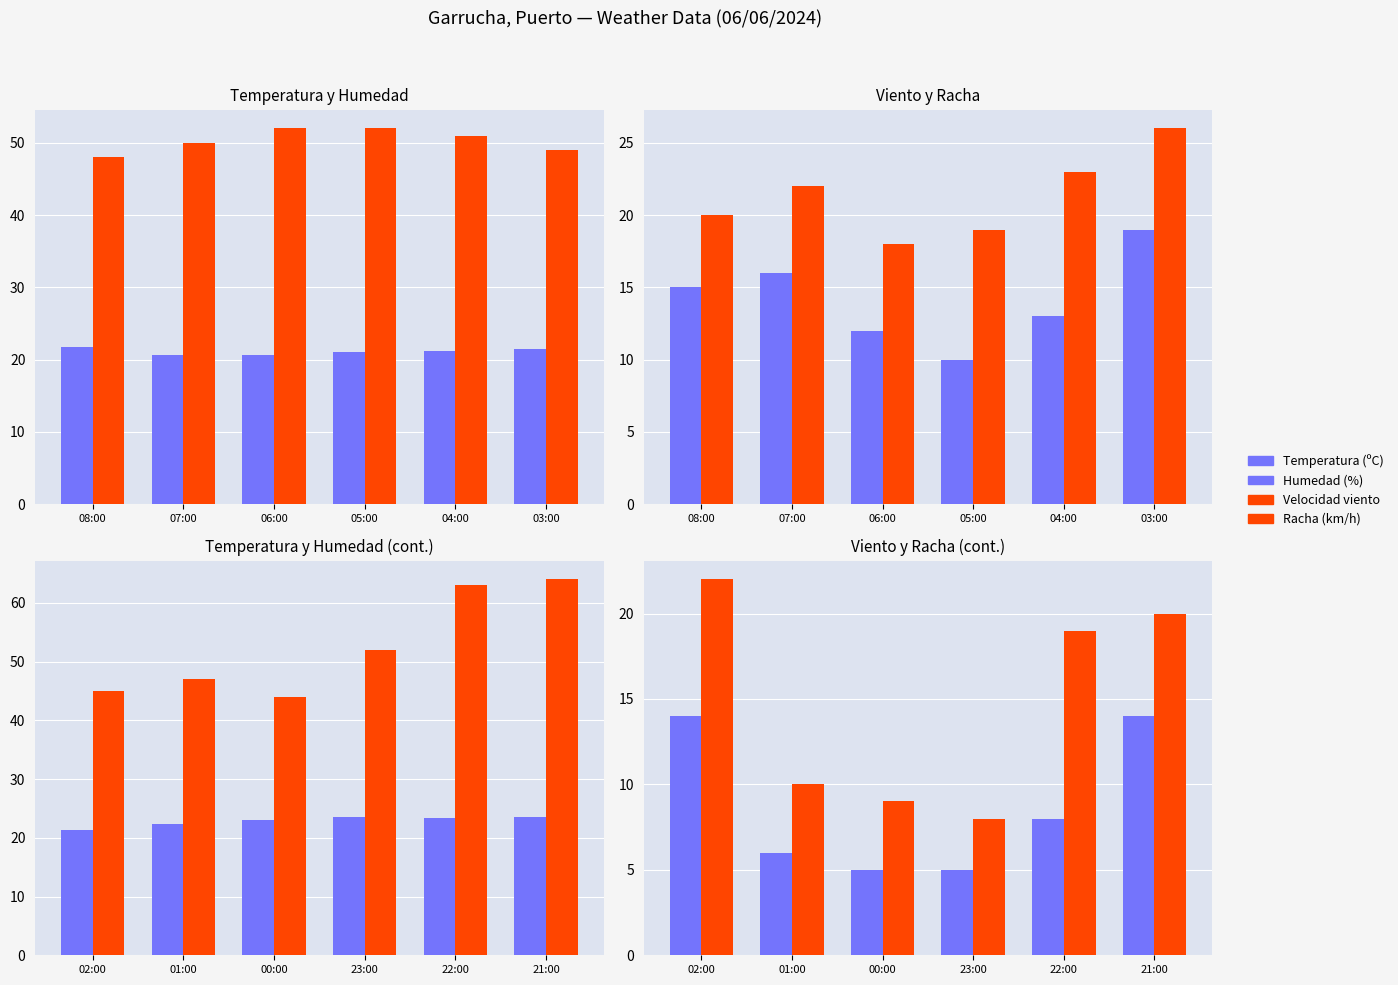

Between 21:00 and 22:00, which is larger?

21:00